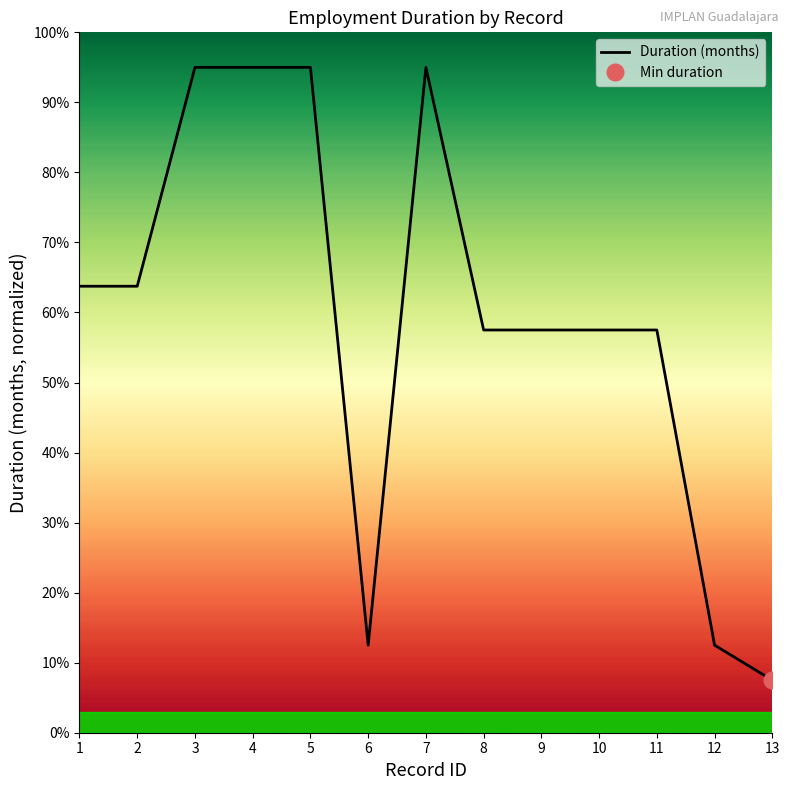

What is the ratio of the value at 4 to the value at 11?

1.7